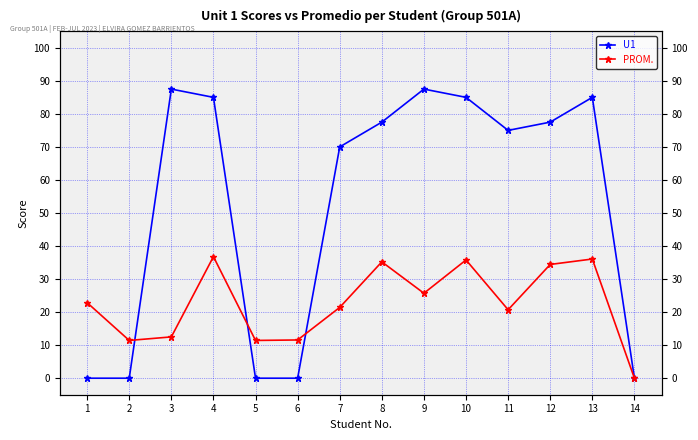

The PROM. series shows 11.4 at 5. True or false?

True